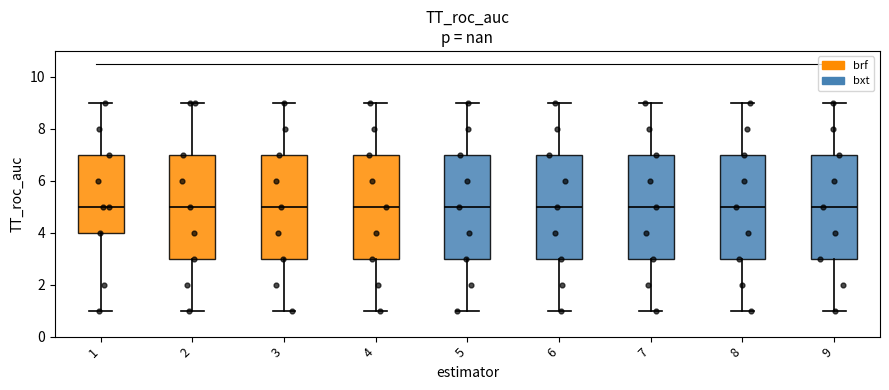

Reading left to right, transcribe this box plot: for each box, give where its median line is, the range the box spans, and where its two whiskers end, as read against the y-axis. The values are not printed on the chart, so give them approximately, as read against the axis.

1: median 5, box 4 to 7, whiskers 1 to 9
2: median 5, box 3 to 7, whiskers 1 to 9
3: median 5, box 3 to 7, whiskers 1 to 9
4: median 5, box 3 to 7, whiskers 1 to 9
5: median 5, box 3 to 7, whiskers 1 to 9
6: median 5, box 3 to 7, whiskers 1 to 9
7: median 5, box 3 to 7, whiskers 1 to 9
8: median 5, box 3 to 7, whiskers 1 to 9
9: median 5, box 3 to 7, whiskers 1 to 9